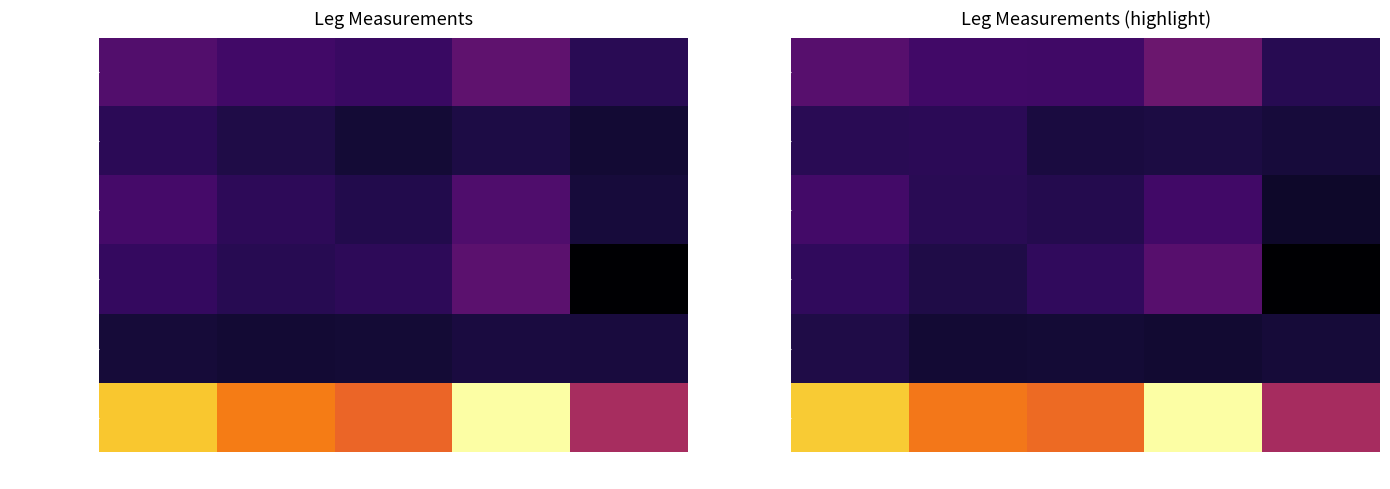

What is the spread (max minus min) of values at III?

16.7